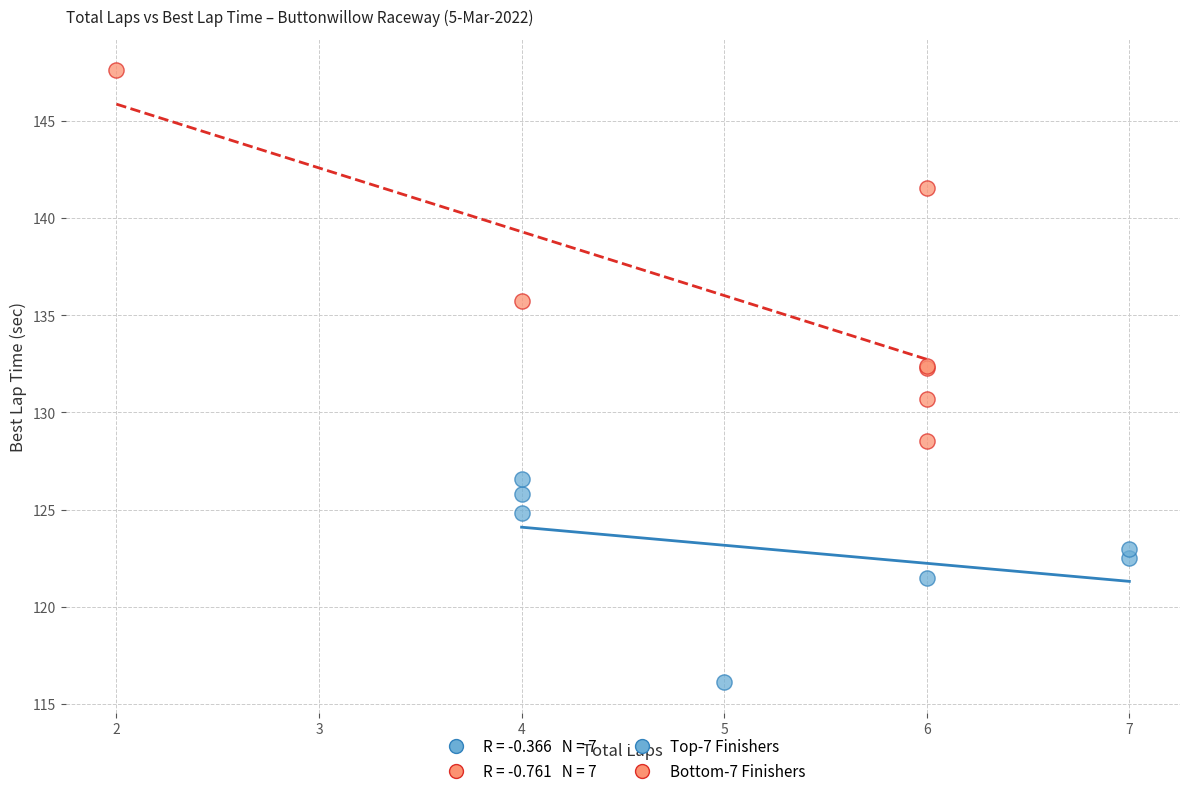

Which series contains the lowest Y value?

Top-7 Finishers